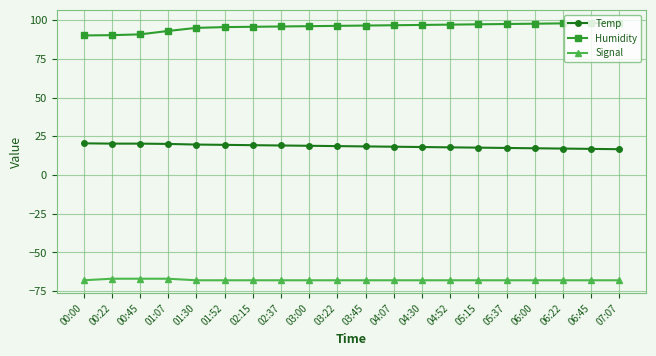

What are all the series names shown in the legend?

Temp, Humidity, Signal